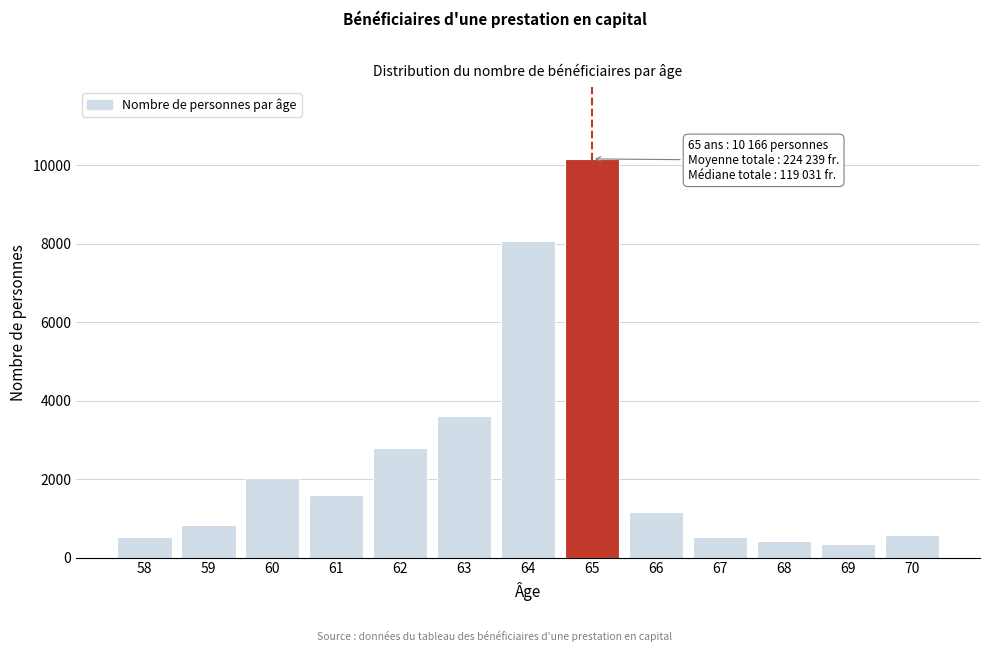

What is the sum of all values?

32705